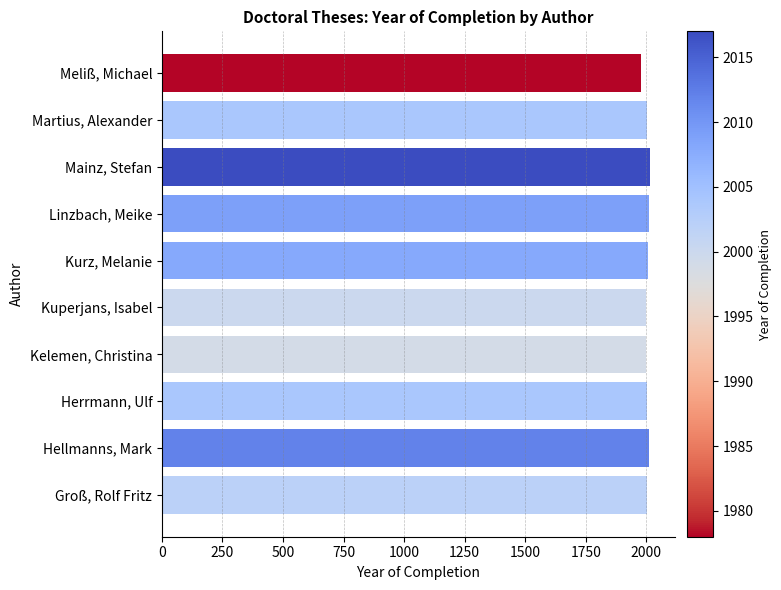

The chart shows a value of 3143 at Kurz, Melanie. True or false?

False